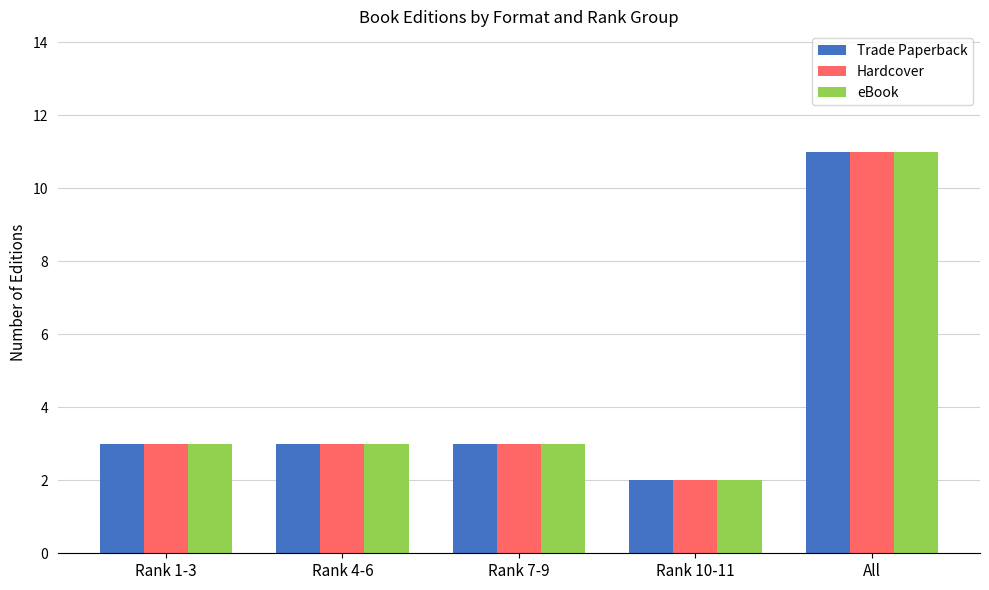

What is the difference between the maximum and second lowest values in the Trade Paperback series?

8